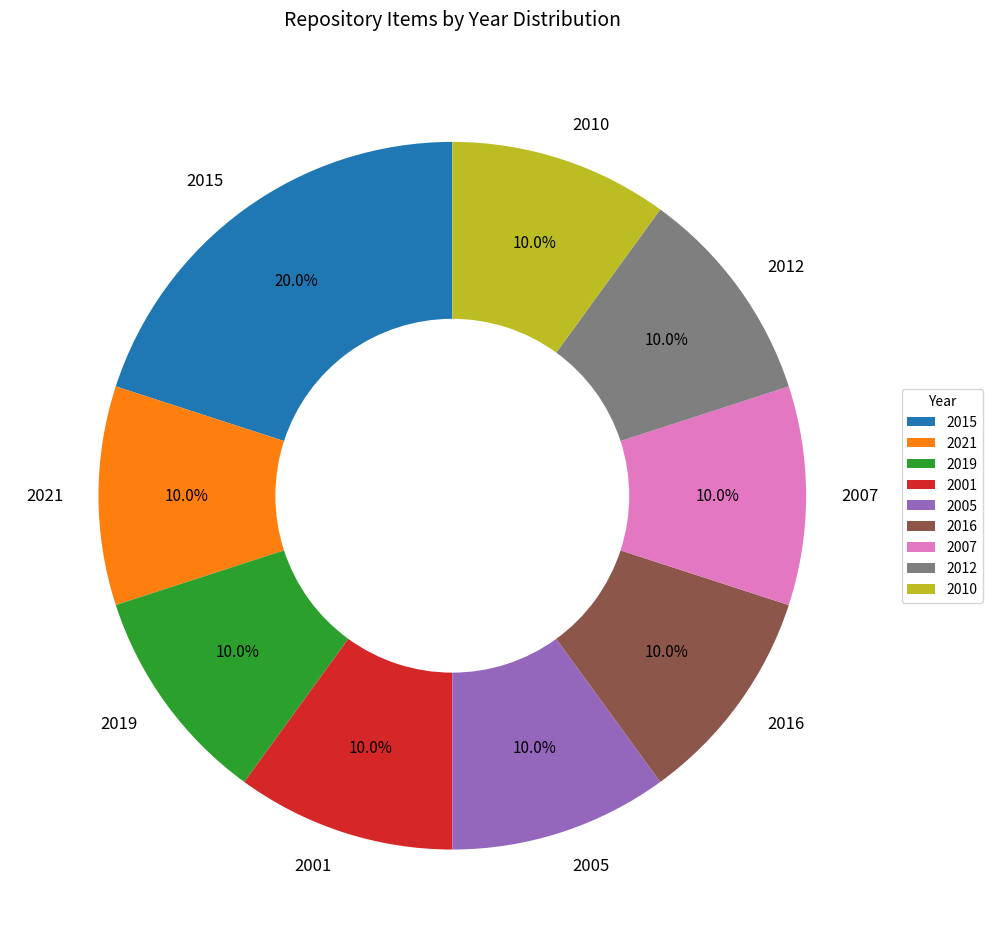

What percentage is NOT represented by 2012?

90.0%